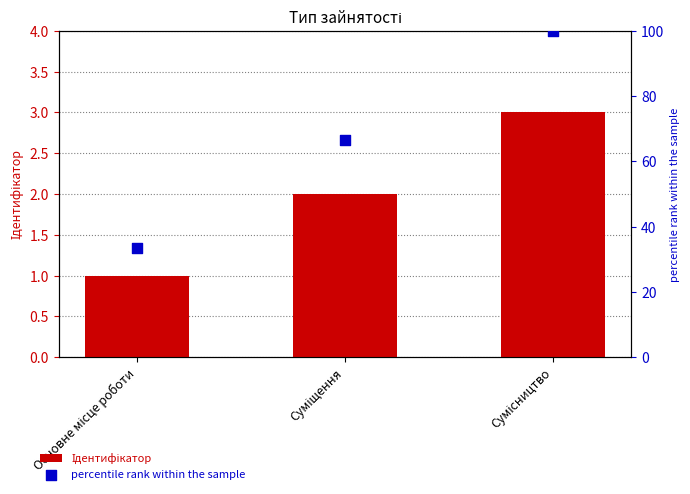

Which series has the largest total across all categories?

percentile rank within the sample